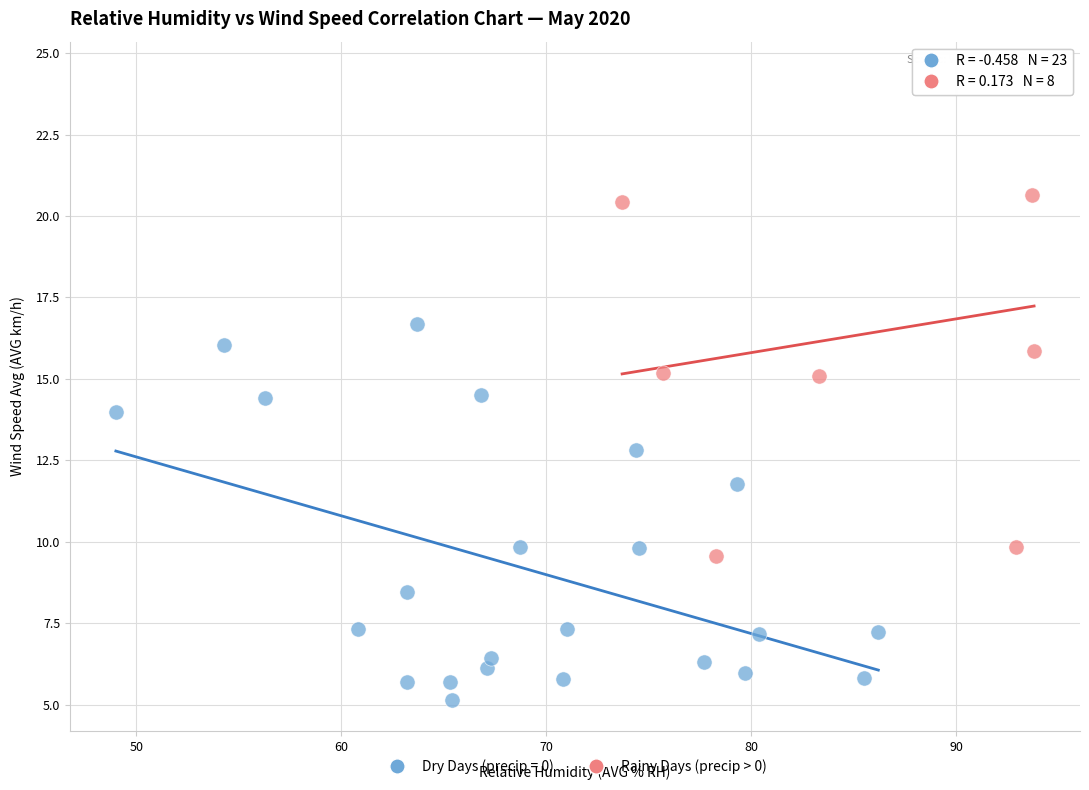

Which series contains the lowest Y value?

Dry Days (precip = 0)